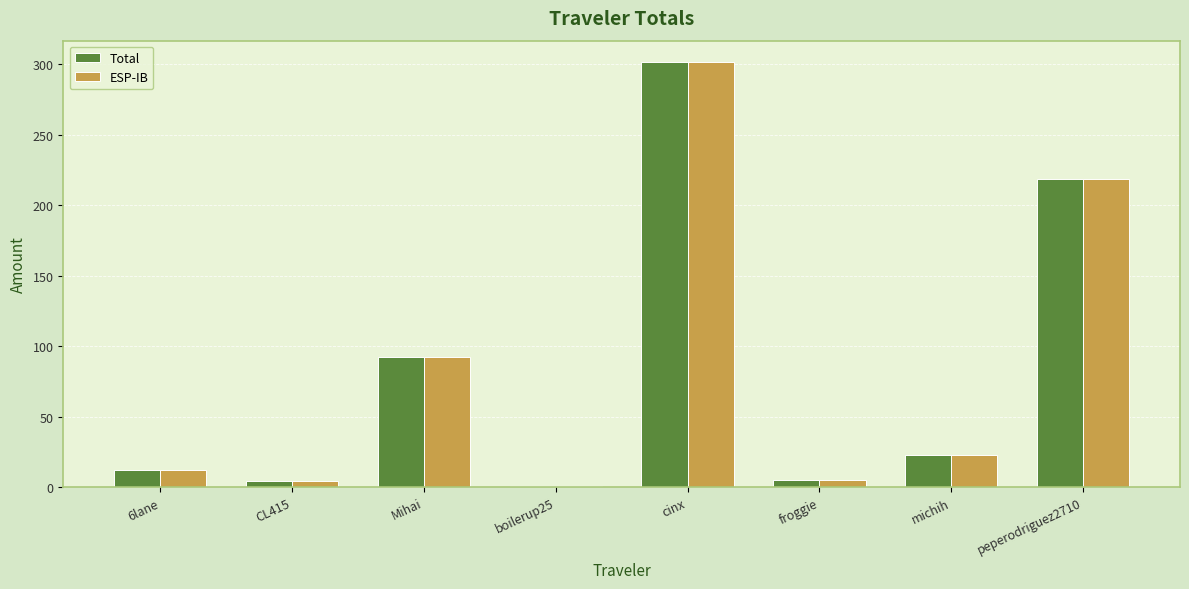

The value of ESP-IB at cinx is 154.2. True or false?

False